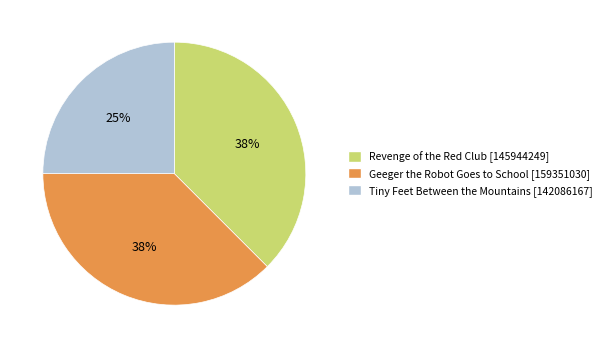

Does Geeger the Robot Goes to School [159351030] represent more than half of the total?

No